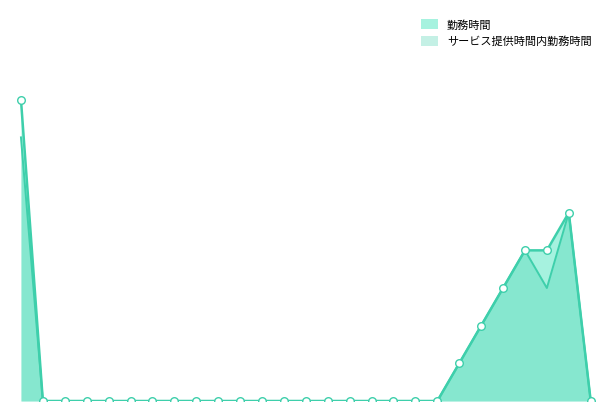

What is the change in value from a to q?

-8